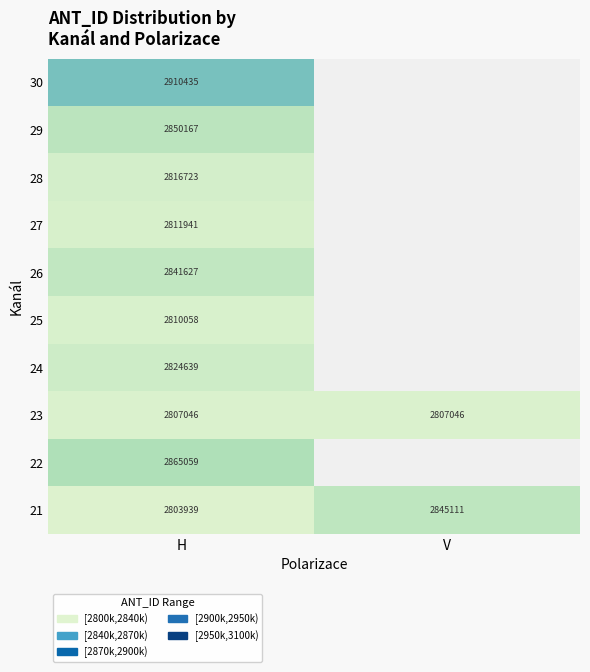

Is it true that 28 equals 1859208 at H?

False